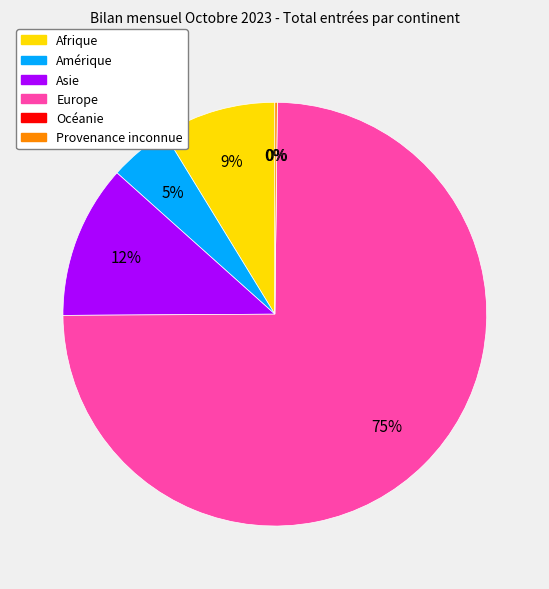

Does Amérique represent more than half of the total?

No